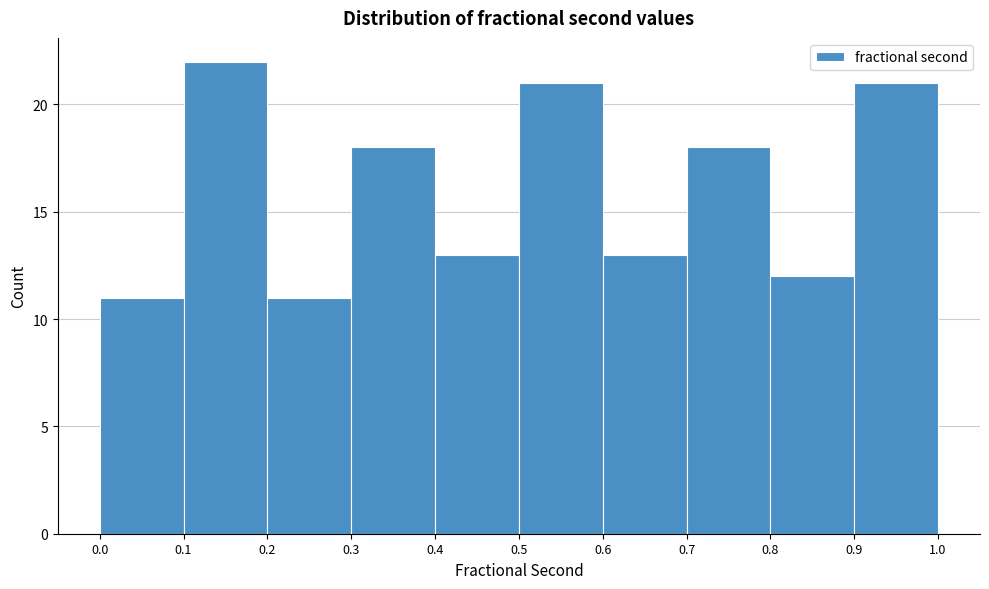

How tall is the bar that spans 0.2 to 0.3 on the x-axis? The values are not printed on the chart, so give them approximately, as read against the axis.

11